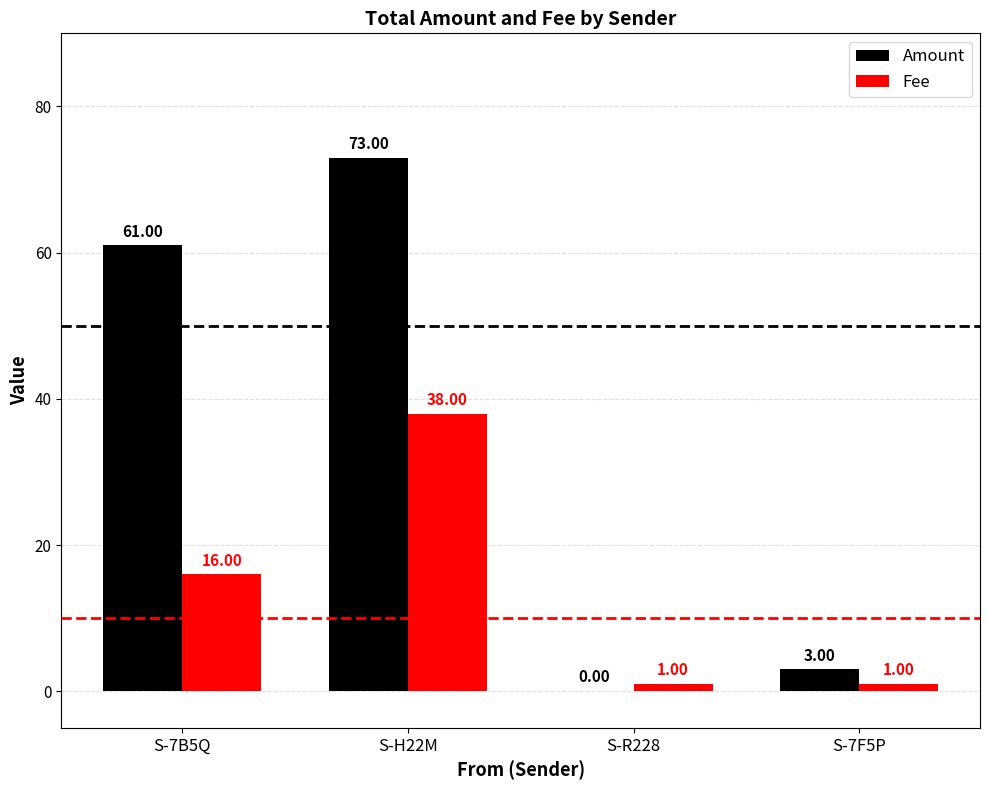

What is the spread (max minus min) of values at S-H22M?

35.0